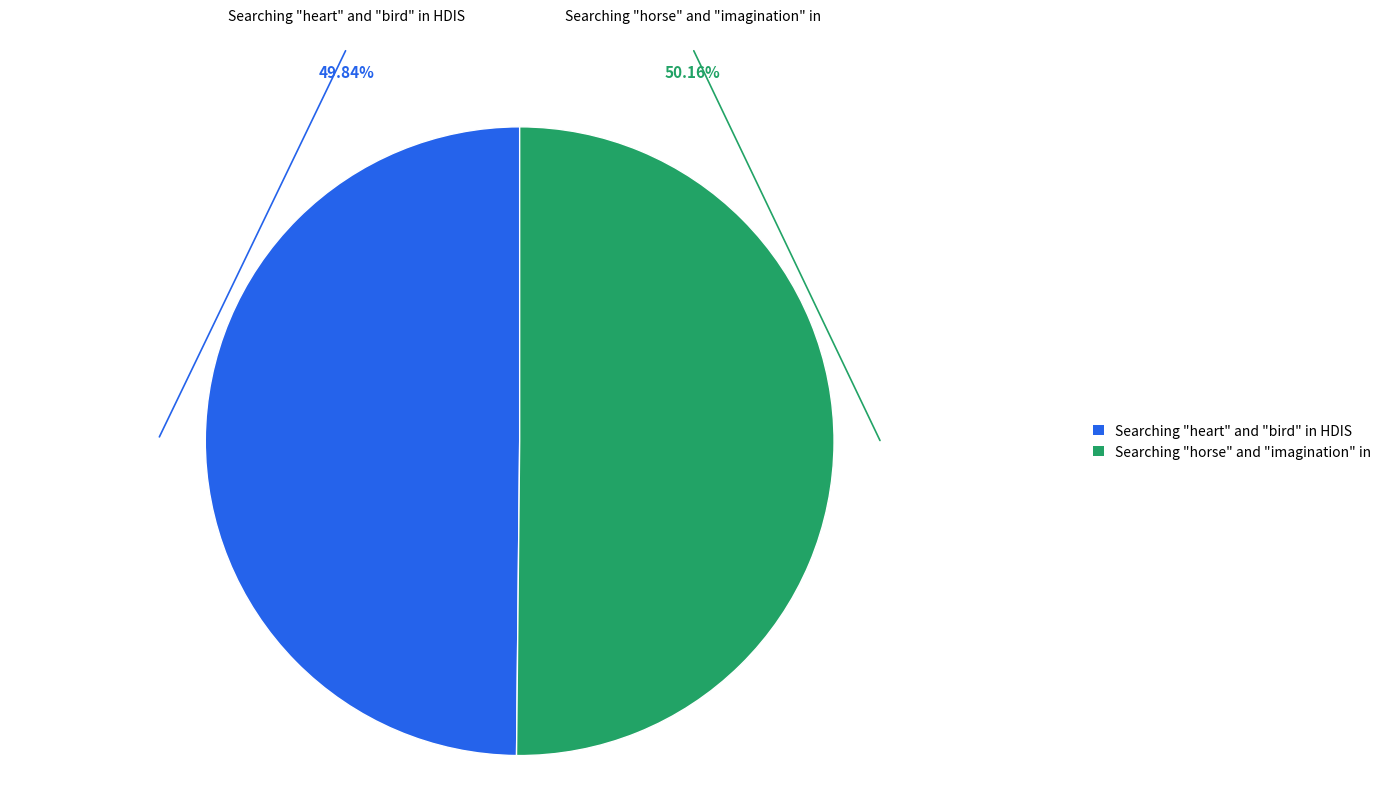

How much of the chart is everything except Searching "horse" and "imagination" in?

49.8%